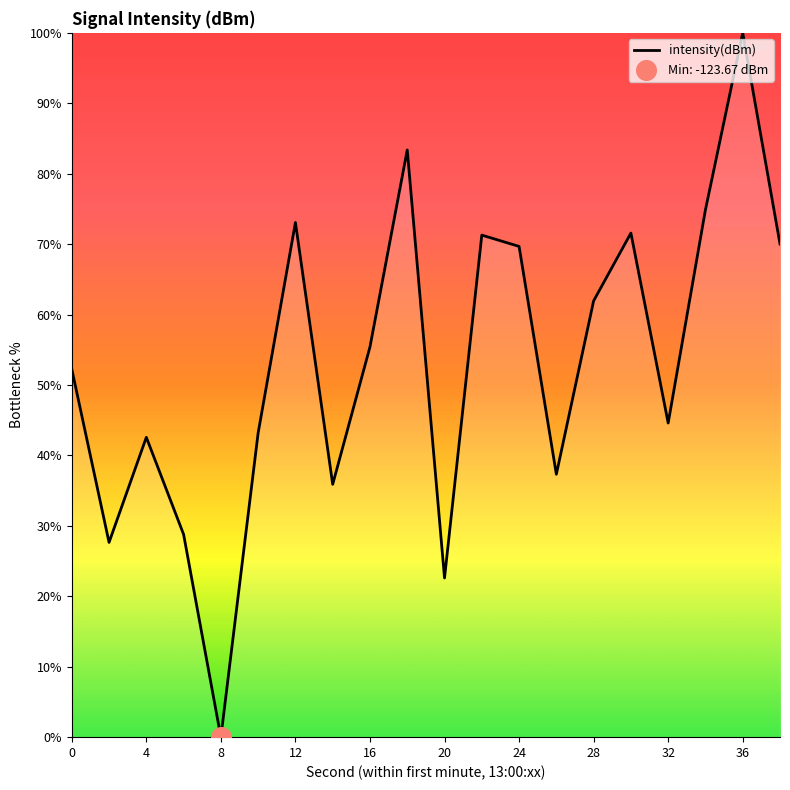

What is the difference between the maximum and minimum values?

100.0